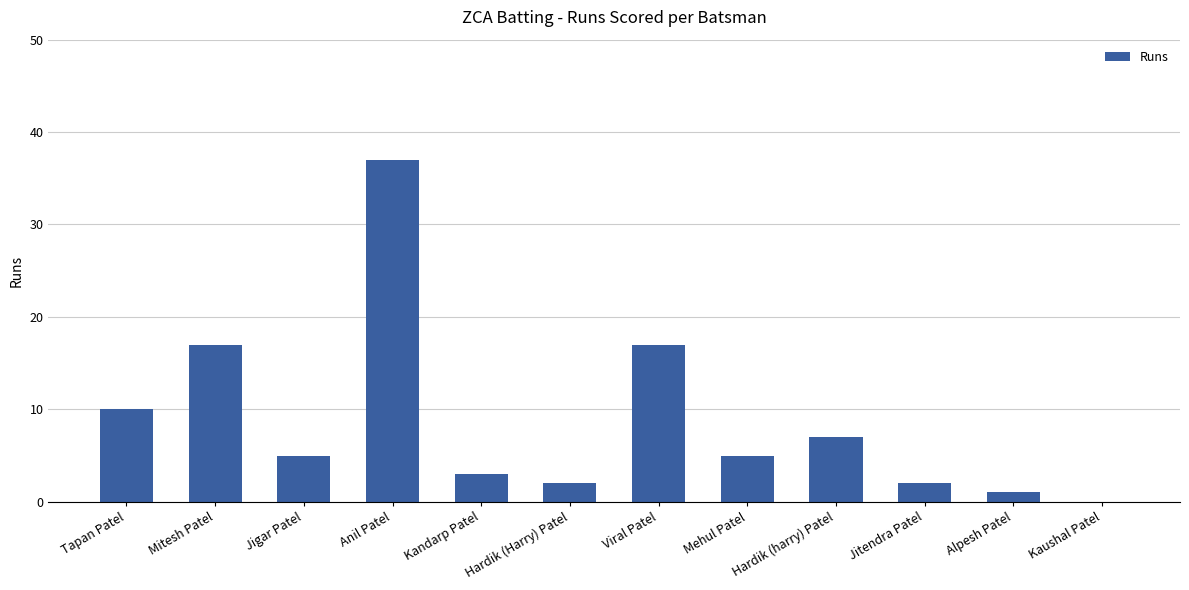

What is the average value?

9